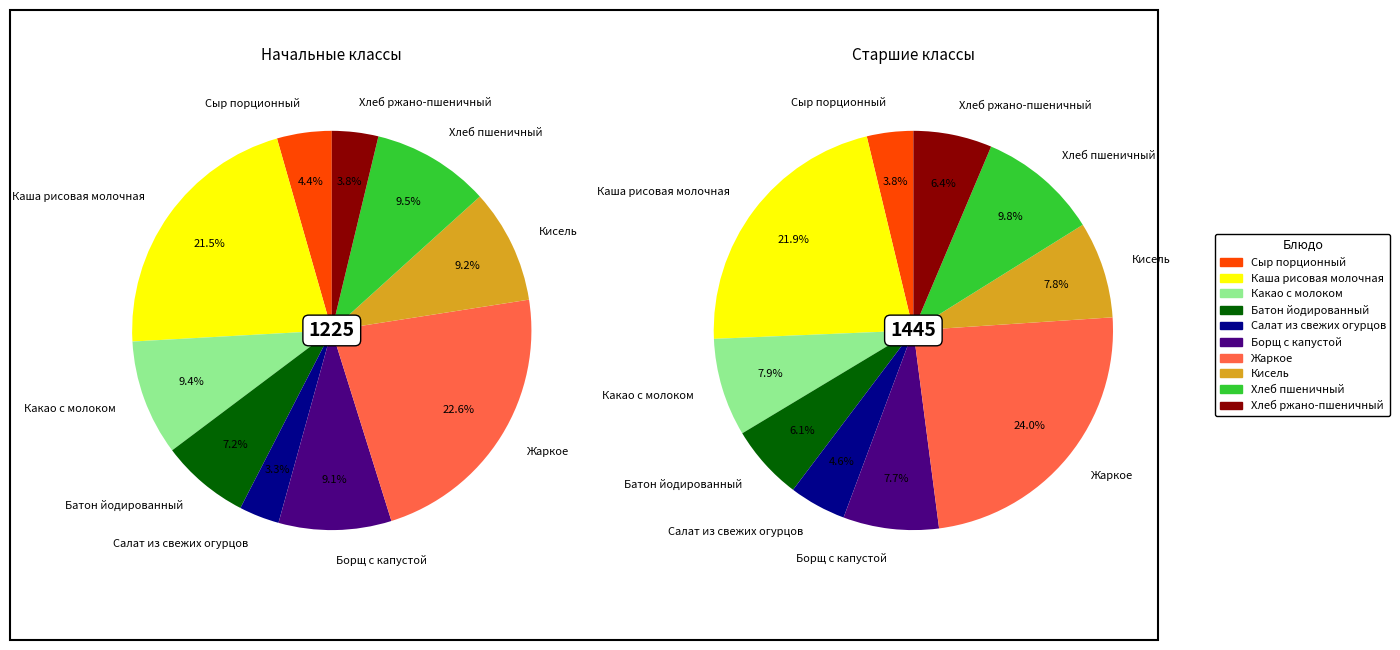

What percentage is the Хлеб ржано-пшеничный slice, to the nearest percent?

4%